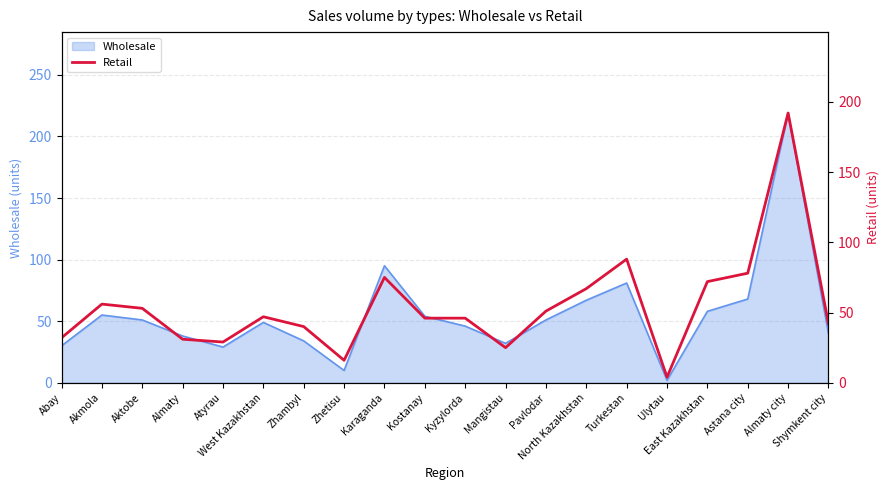

What is the label of the 18th point from the right?

Aktobe